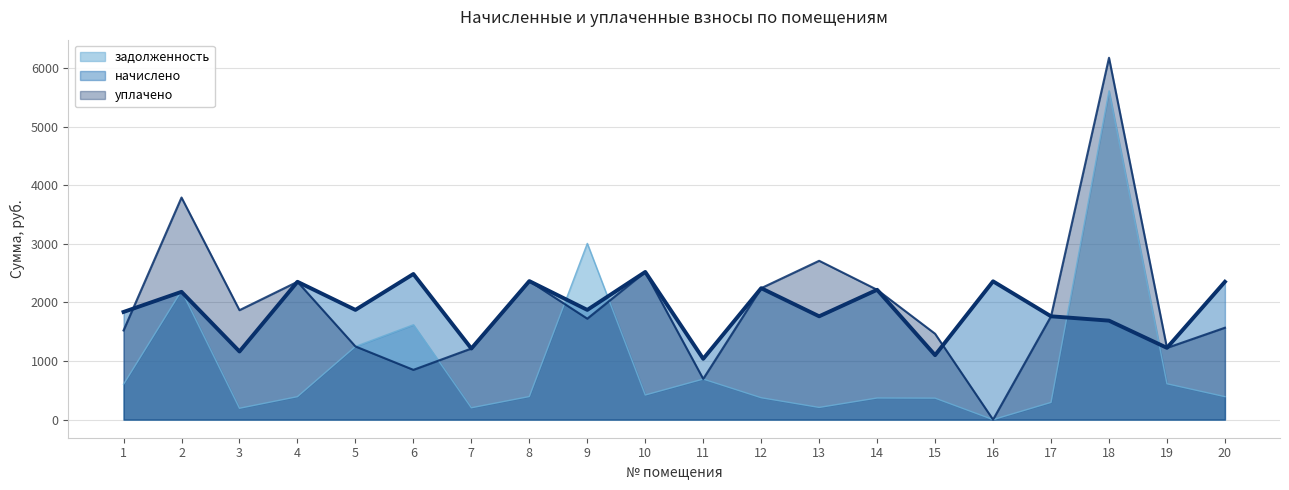

What is the difference between the maximum and second lowest values?

1419.6